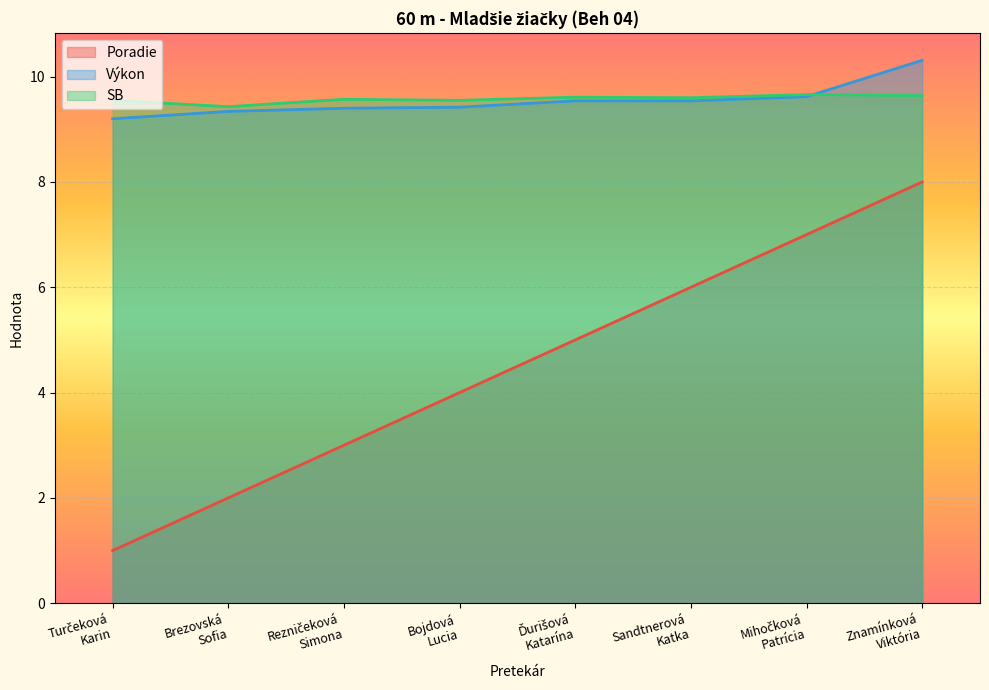

Where is Poradie nearest to the value 4?

Bojdová
Lucia